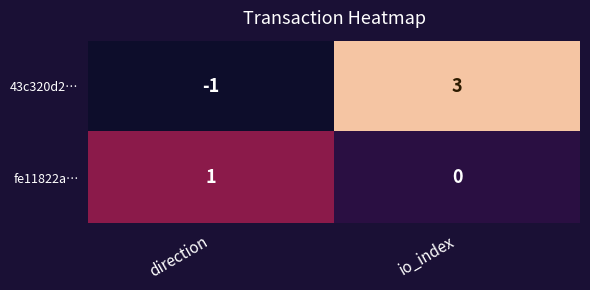

How many distinct data groups are displayed?

2